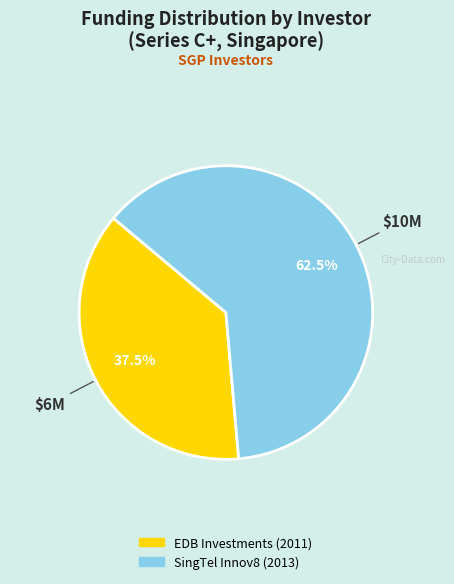

Combined, do SingTel Innov8 (2013) and EDB Investments (2011) account for over 50%?

Yes